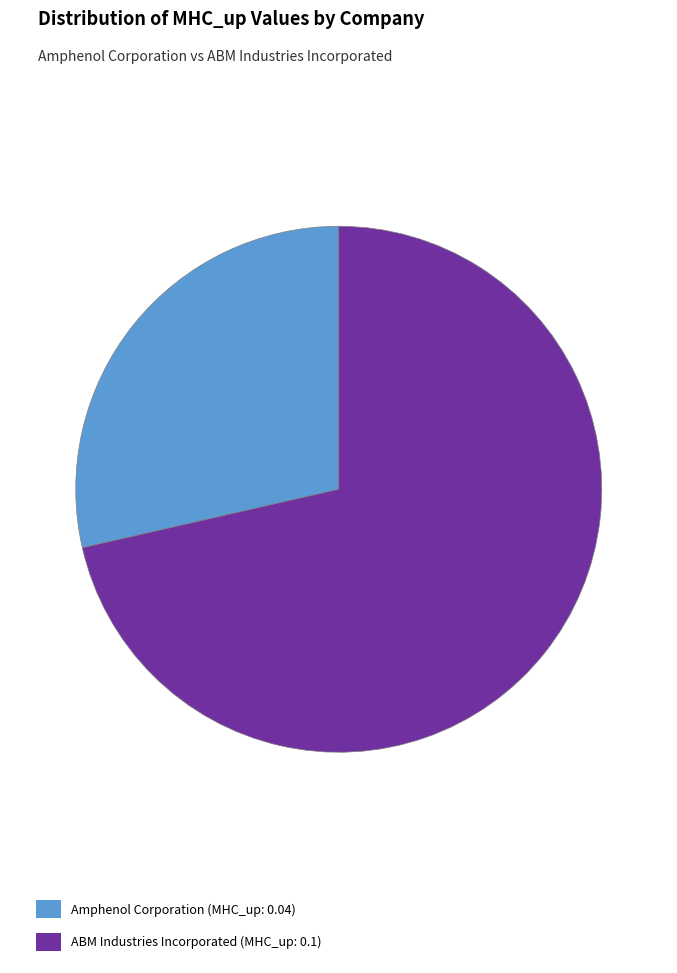

What is the smallest slice in the pie chart?

Amphenol Corporation